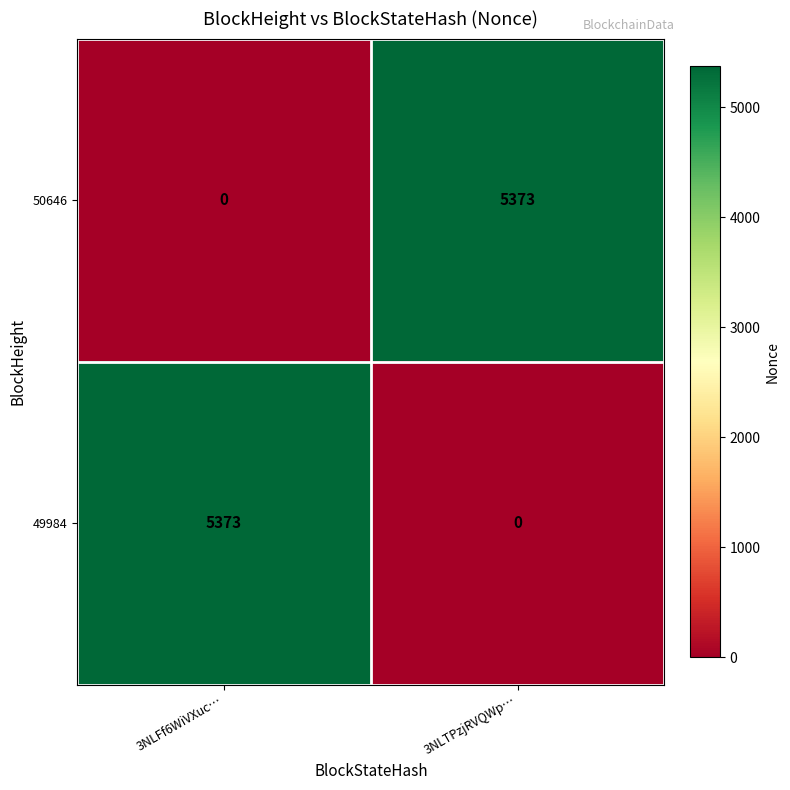

What is the difference between the highest and lowest values at 3NLFf6WiVXuc…?

5373